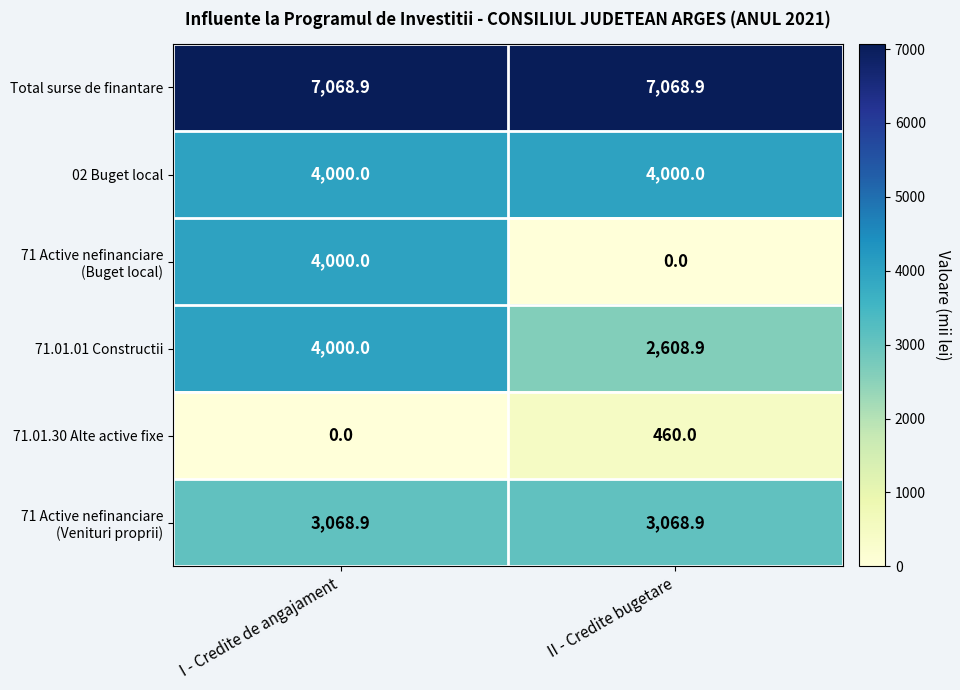

Is it true that 02 Buget local equals 4000.0 at II - Credite bugetare?

True